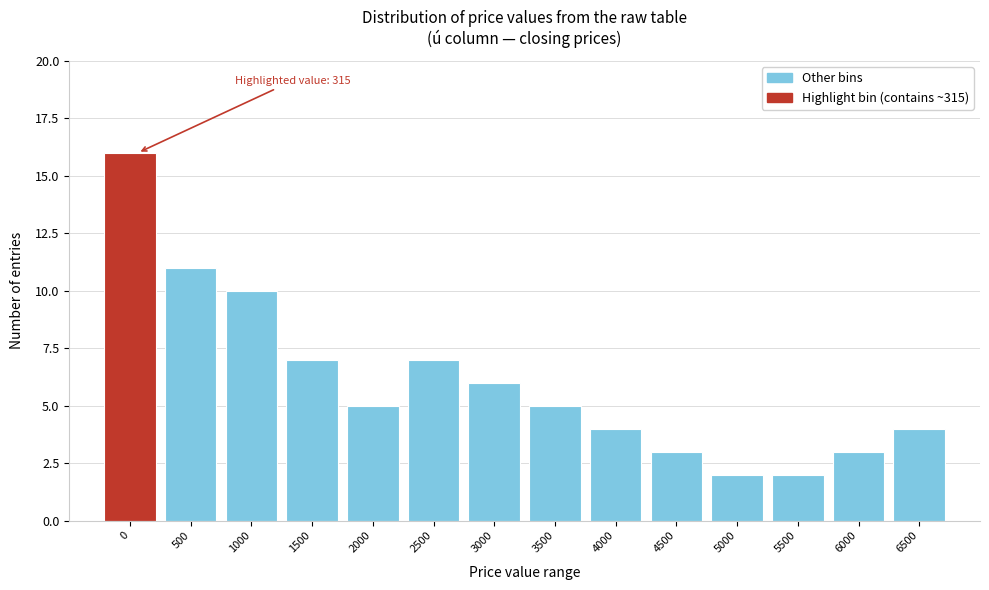

Reading left to right, transcribe all the data shown in this chart.

16	11	10	7	5	7	6	5	4	3	2	2	3	4